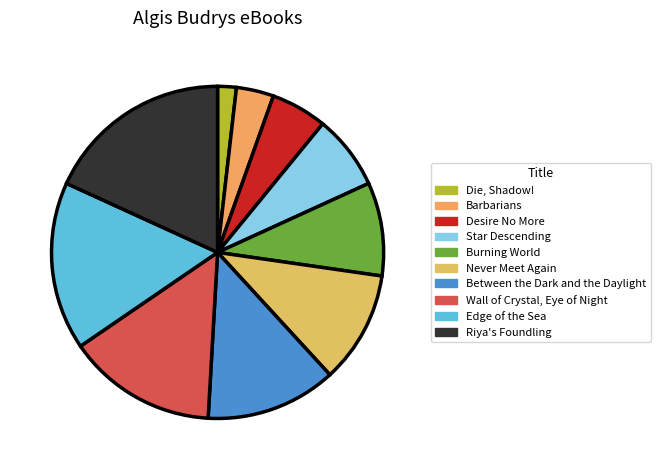

To the nearest percent, what percentage of the pie is Desire No More?

5%